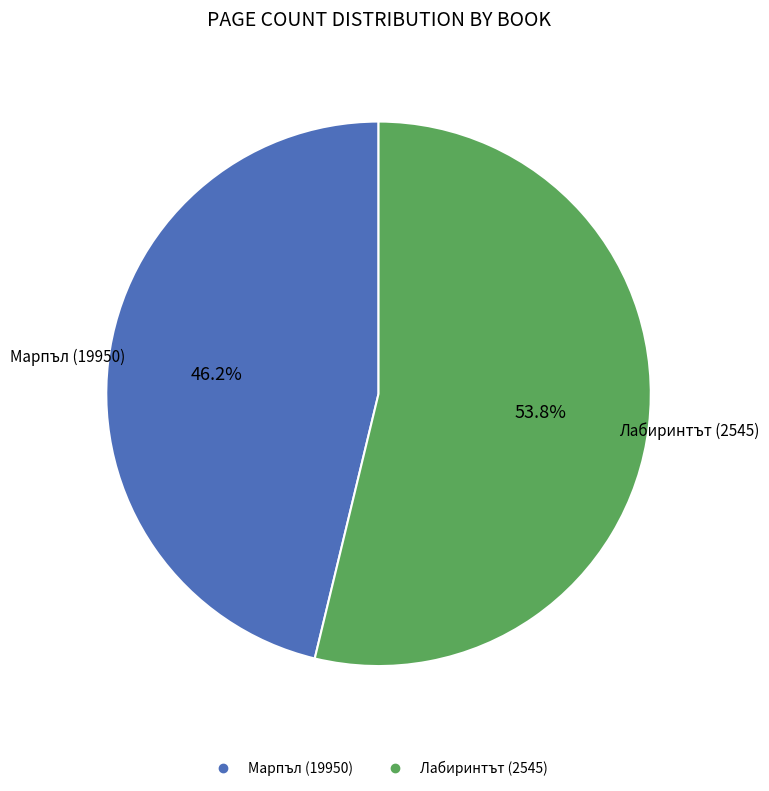

Is there a majority slice in this chart?

Yes